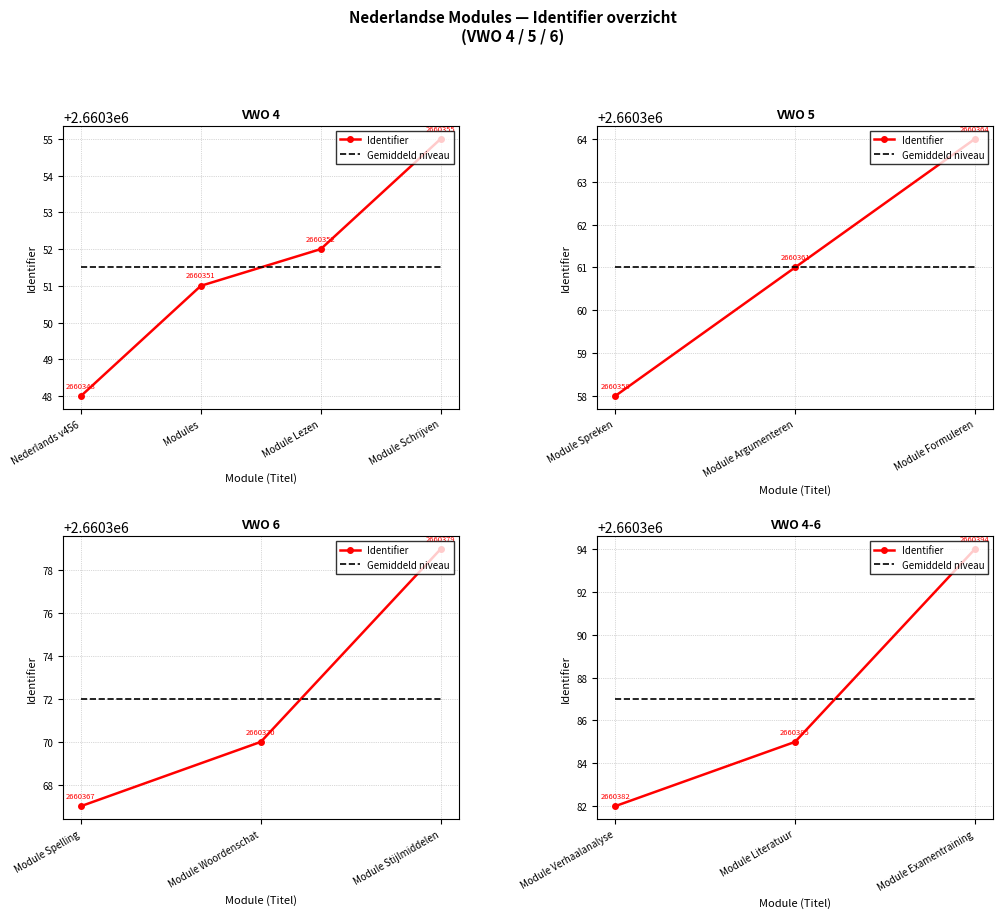

What are all the series names shown in the legend?

Identifier, Gemiddeld niveau